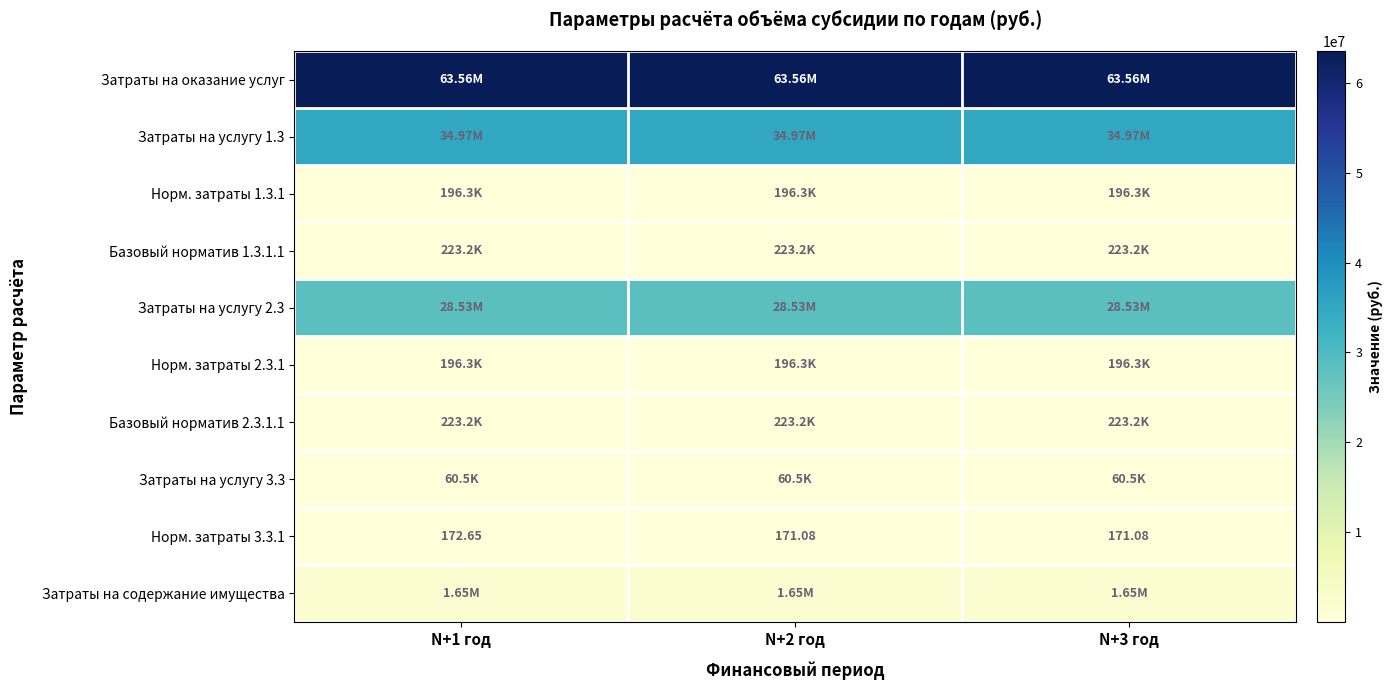

True or false: Норм. затраты 1.3.1 has a value of 303830.7 at N+1 год.

False